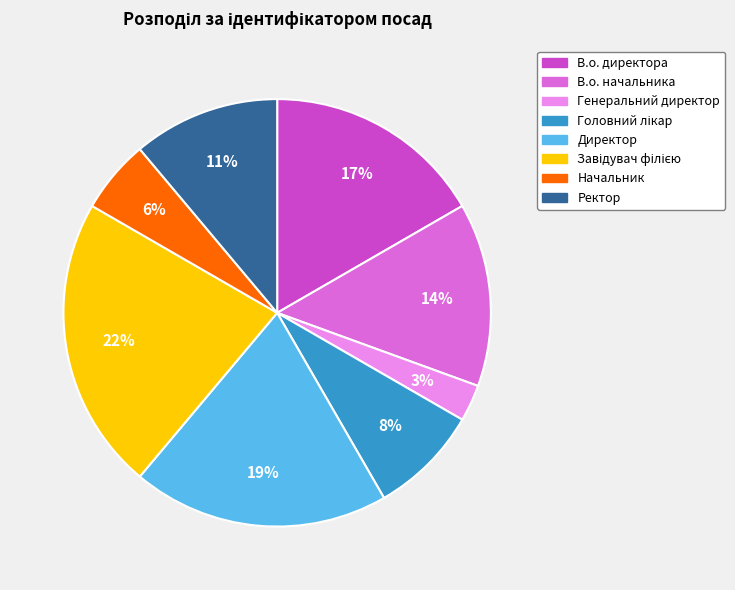

Is there a majority slice in this chart?

No